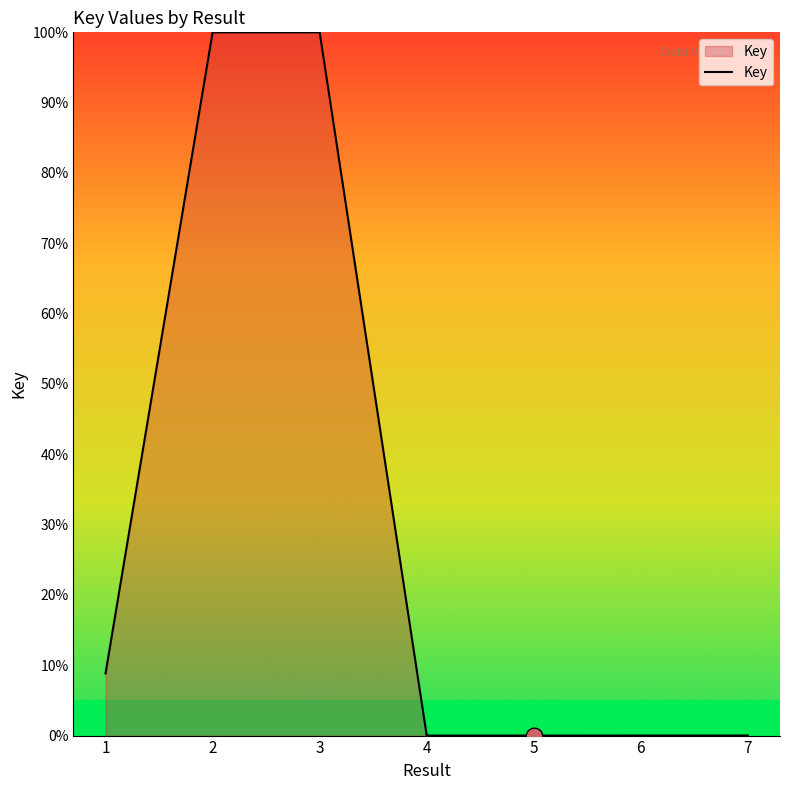

True or false: the data has more than 0 interior local peaks.

True